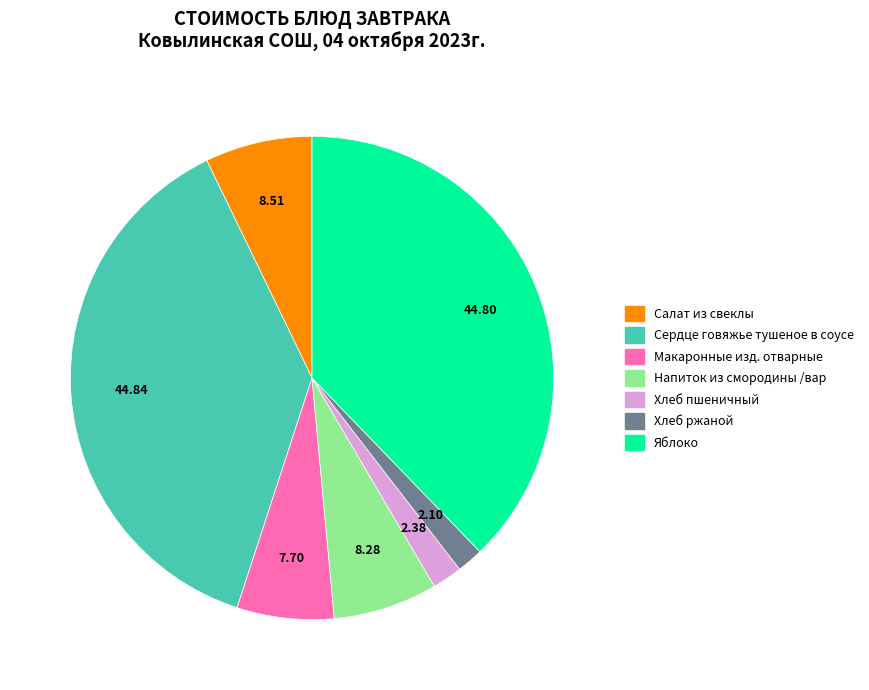

Is there any slice that represents more than half of the pie?

No